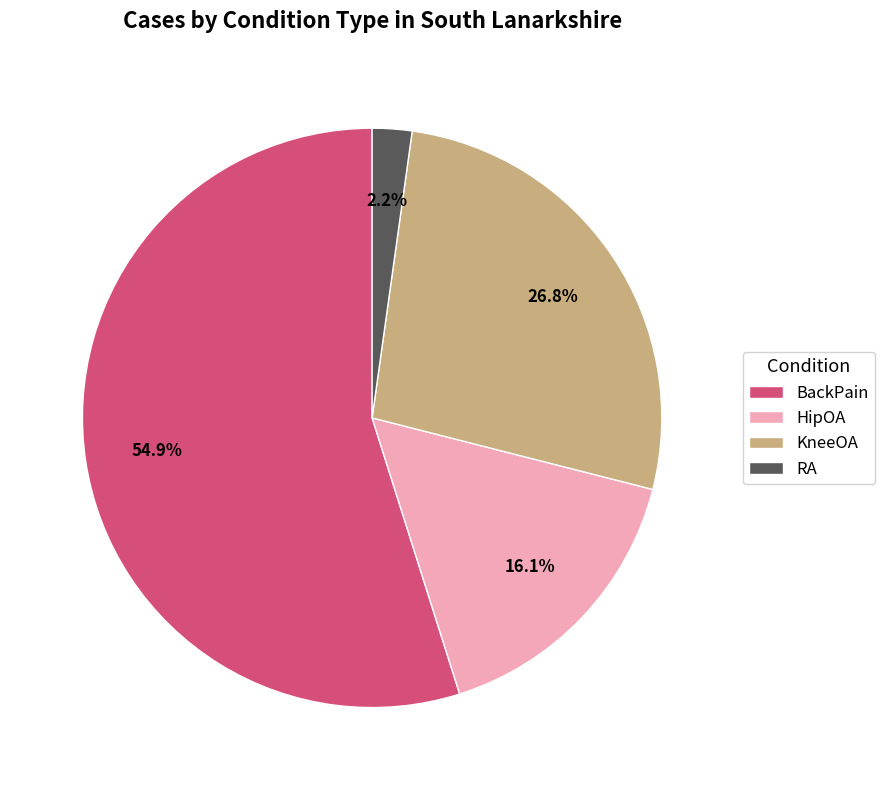

Which category has the biggest portion of the pie?

BackPain